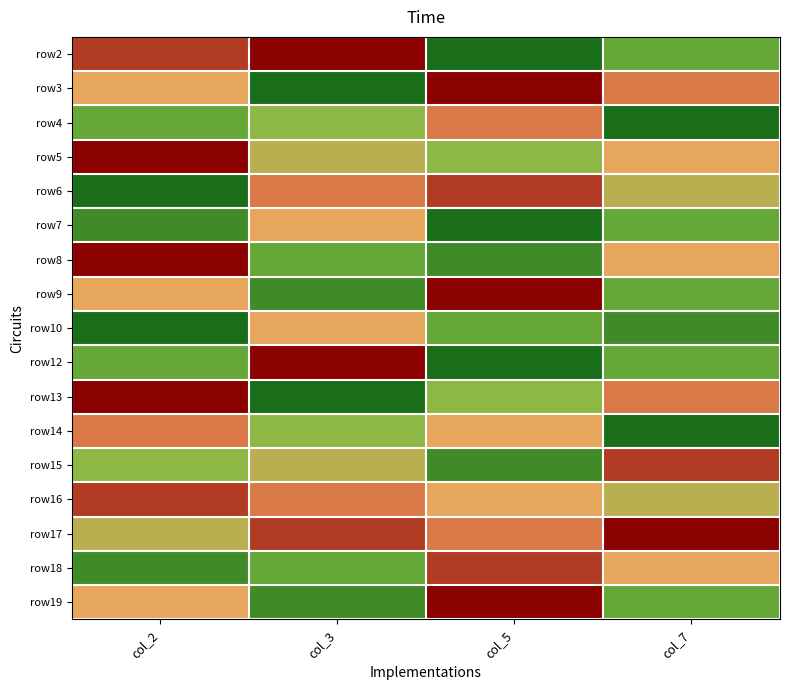

Reading left to right, transcribe all the data shown in this chart.

row2: col_2=8	col_3=9	col_5=1	col_7=3
row3: col_2=6	col_3=1	col_5=9	col_7=7
row4: col_2=3	col_3=4	col_5=7	col_7=1
row5: col_2=9	col_3=5	col_5=4	col_7=6
row6: col_2=1	col_3=7	col_5=8	col_7=5
row7: col_2=2	col_3=6	col_5=1	col_7=3
row8: col_2=9	col_3=3	col_5=2	col_7=6
row9: col_2=6	col_3=2	col_5=9	col_7=3
row10: col_2=1	col_3=6	col_5=3	col_7=2
row12: col_2=3	col_3=9	col_5=1	col_7=3
row13: col_2=9	col_3=1	col_5=4	col_7=7
row14: col_2=7	col_3=4	col_5=6	col_7=1
row15: col_2=4	col_3=5	col_5=2	col_7=8
row16: col_2=8	col_3=7	col_5=6	col_7=5
row17: col_2=5	col_3=8	col_5=7	col_7=9
row18: col_2=2	col_3=3	col_5=8	col_7=6
row19: col_2=6	col_3=2	col_5=9	col_7=3